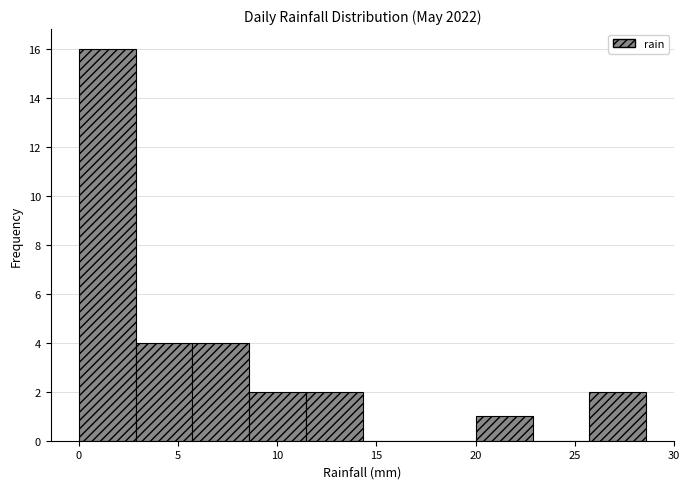

Reading left to right, transcribe this chart: for each bar, give the range it covers on the x-axis and its height. Neither the bar edges nor the heights are printed on the chart, so give them approximately, as read against the axes.

0.0 to 3.0: 16
3.0 to 5.5: 4
5.5 to 8.5: 4
8.5 to 11.5: 2
11.5 to 14.5: 2
14.5 to 17.0: 0
17.0 to 20.0: 0
20.0 to 23.0: 1
23.0 to 25.5: 0
25.5 to 28.5: 2